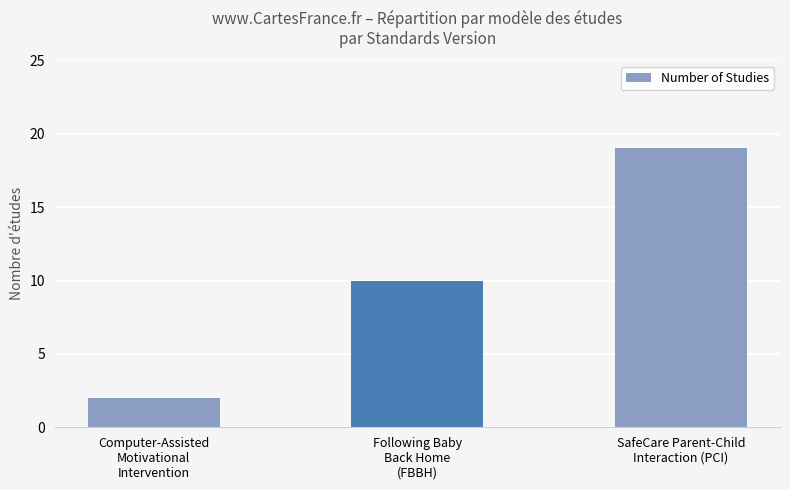

Reading left to right, what are all the values shown in this chart?

2	10	19